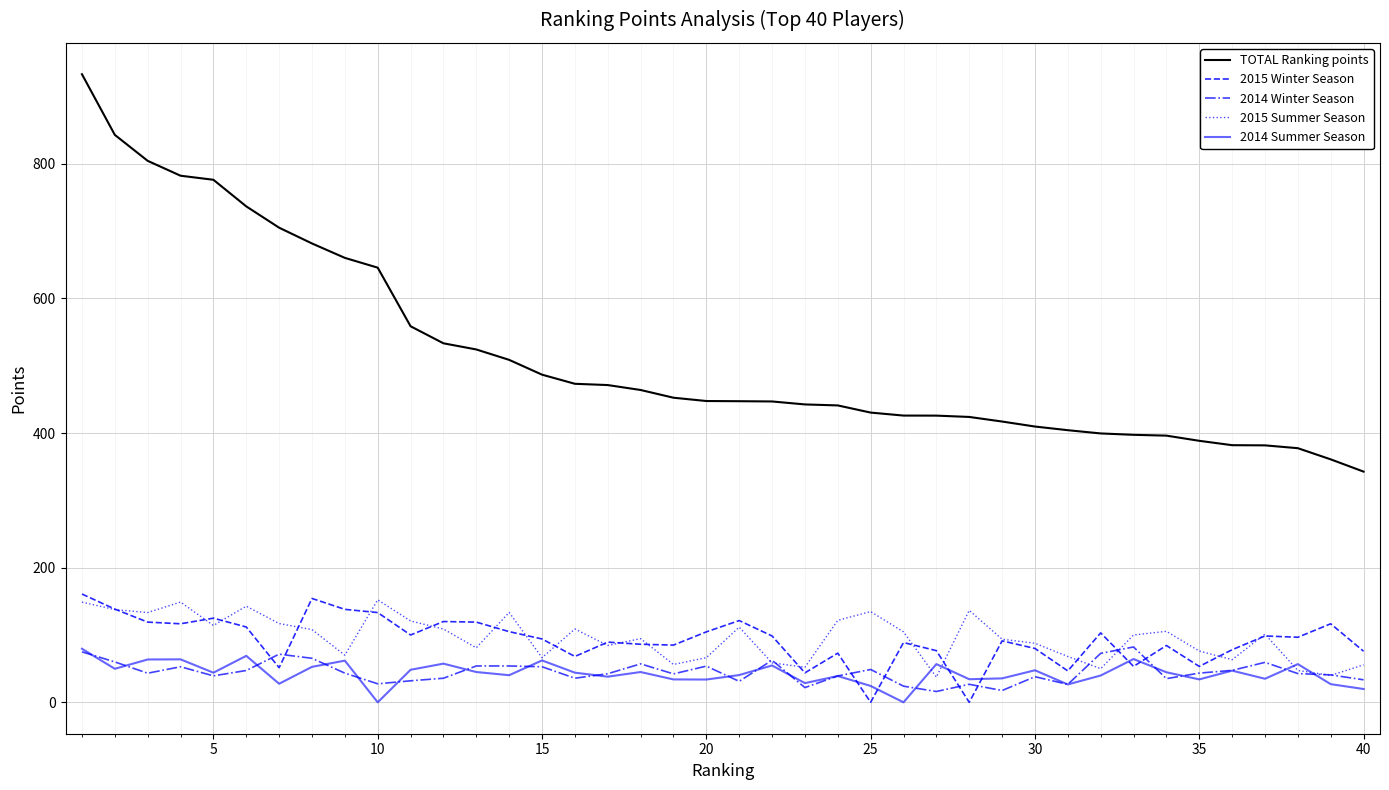

Which series has the largest total across all categories?

TOTAL Ranking points